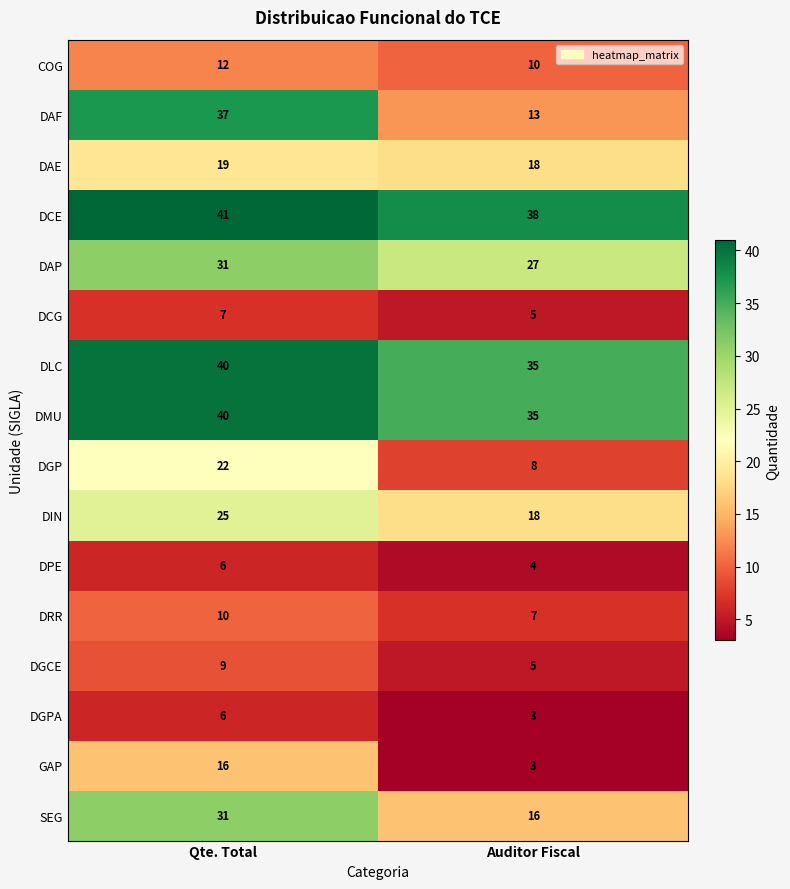

What is the sum of the GAP values at Qte. Total and Auditor Fiscal?

19